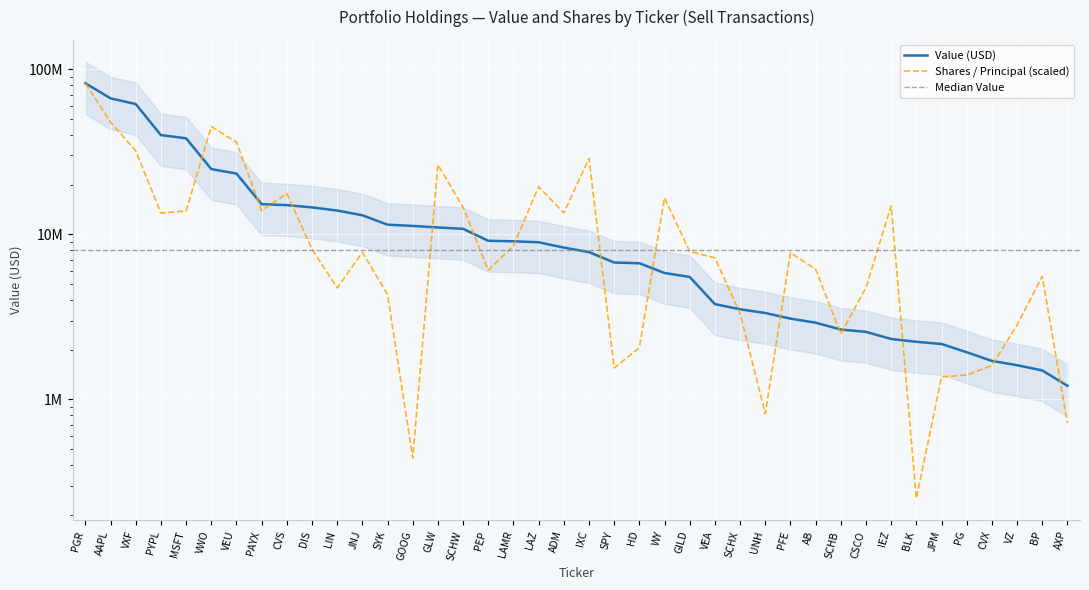

What value does the Value (M) series have at LAMR?

9064000.0